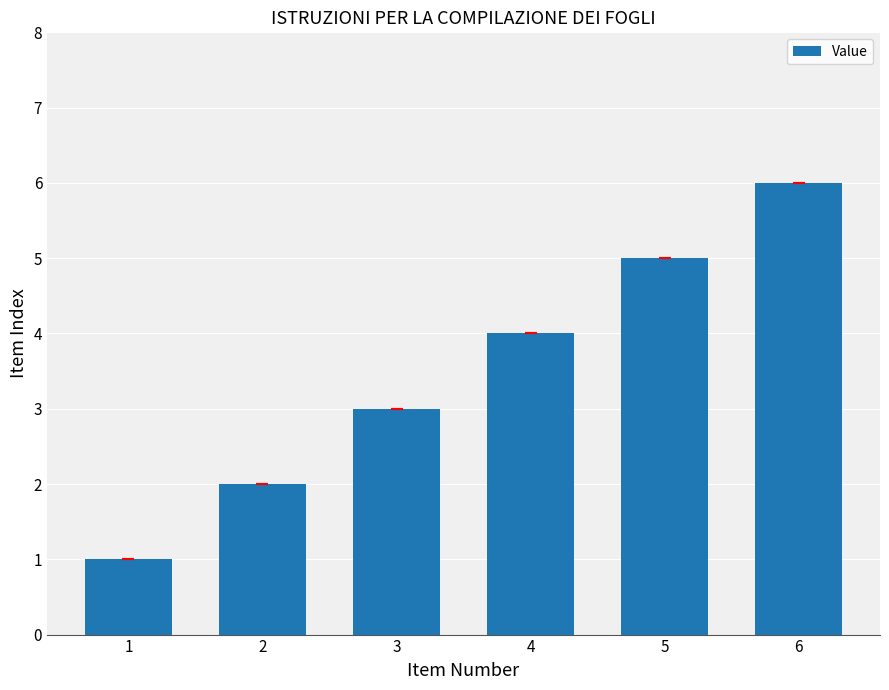

The value at 4 is 6. True or false?

False